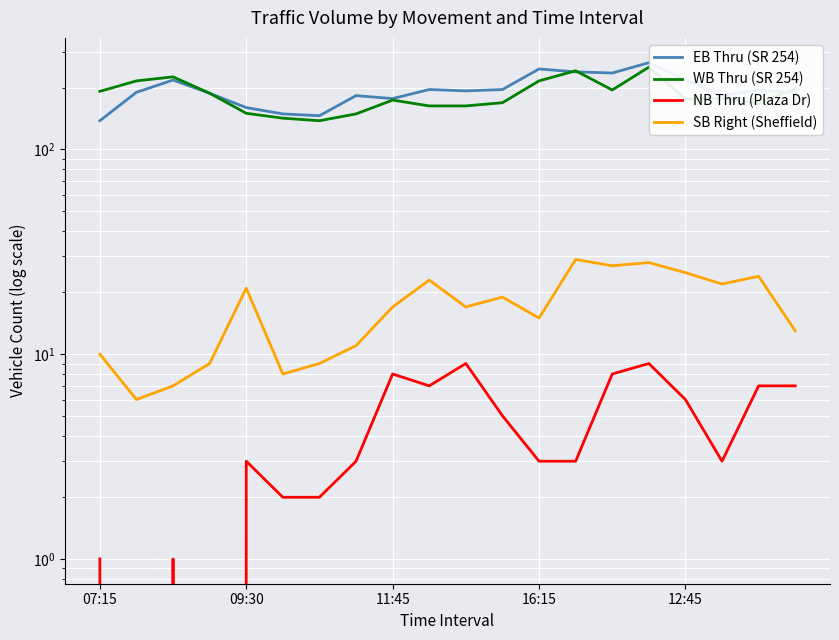

Is the value of WB Thru (SR 254) at 15 greater than the value of SB Right (Sheffield) at 07:15?

Yes